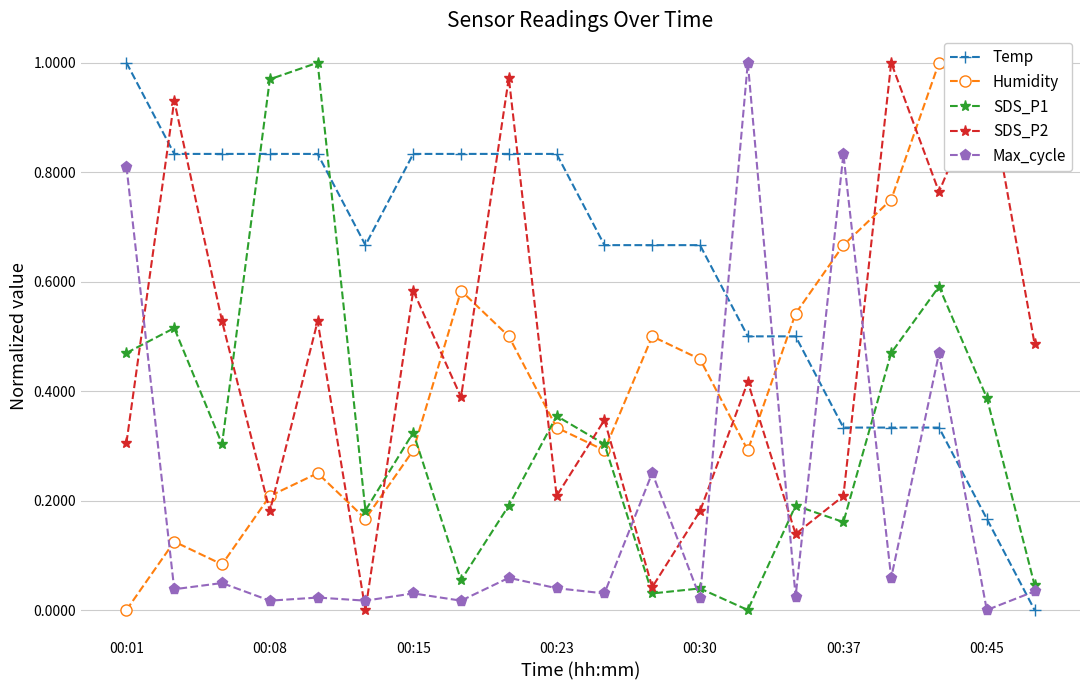

What is the difference between the maximum and minimum values in the SDS_P2 series?

1.0